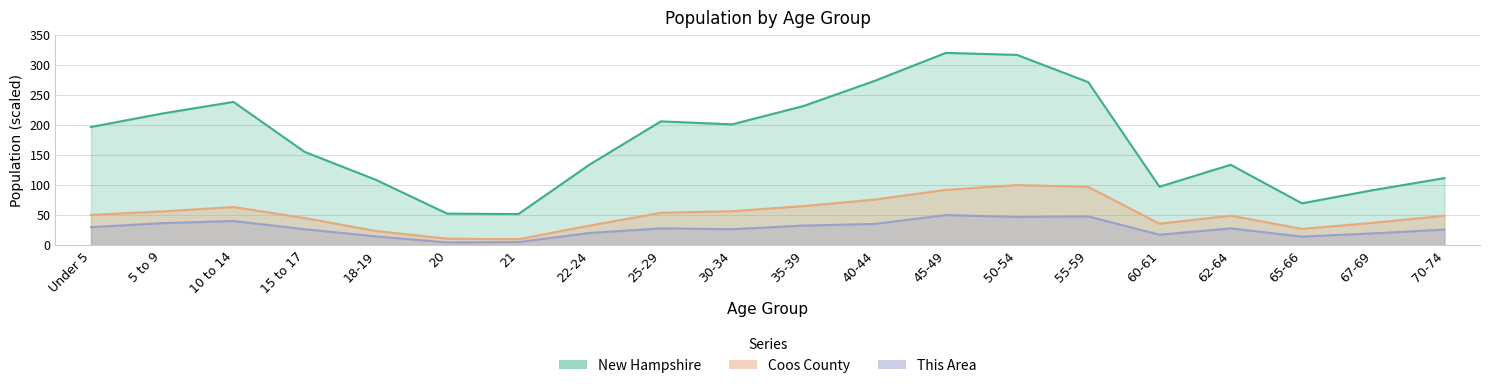

What is the average value of the New Hampshire series?

174.0